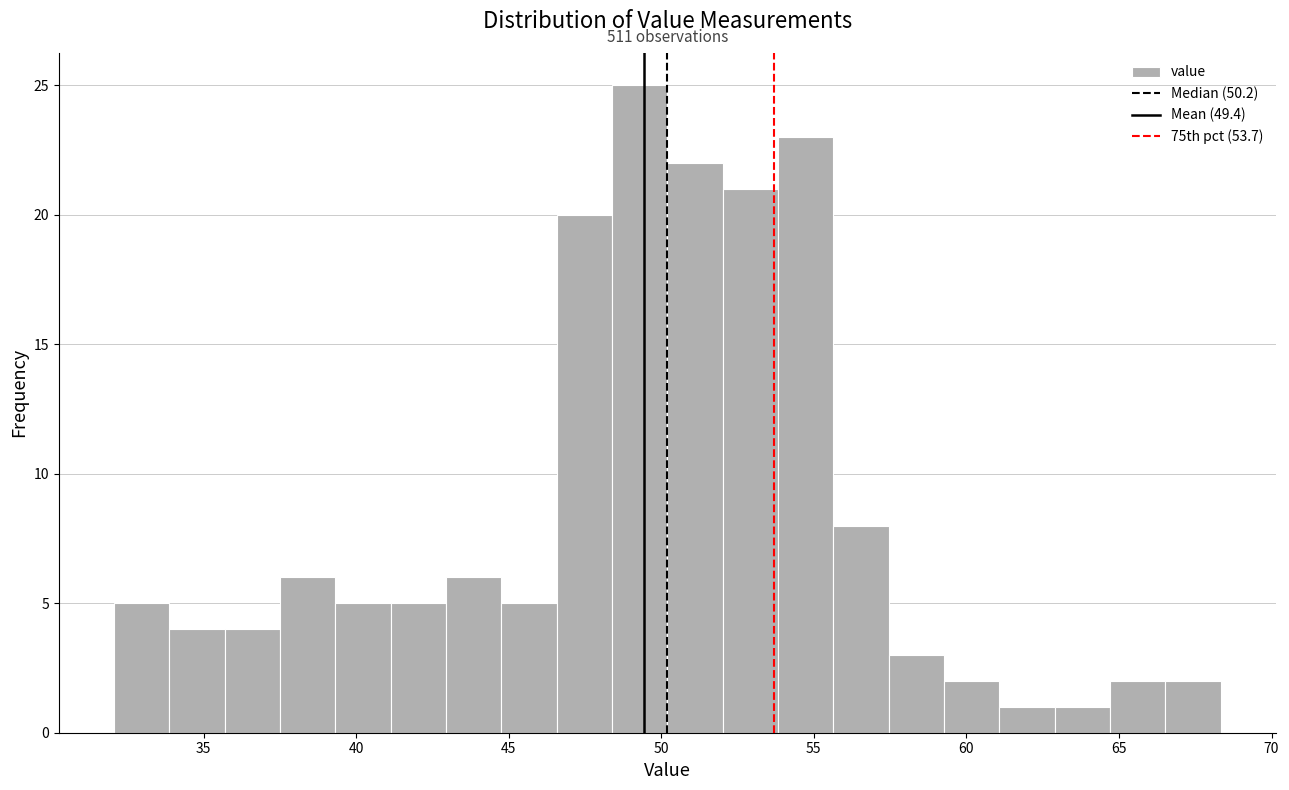

Around what value on the x-axis is the tallest bar? Give the approximate position of its centre, as read against the axis.

49.5